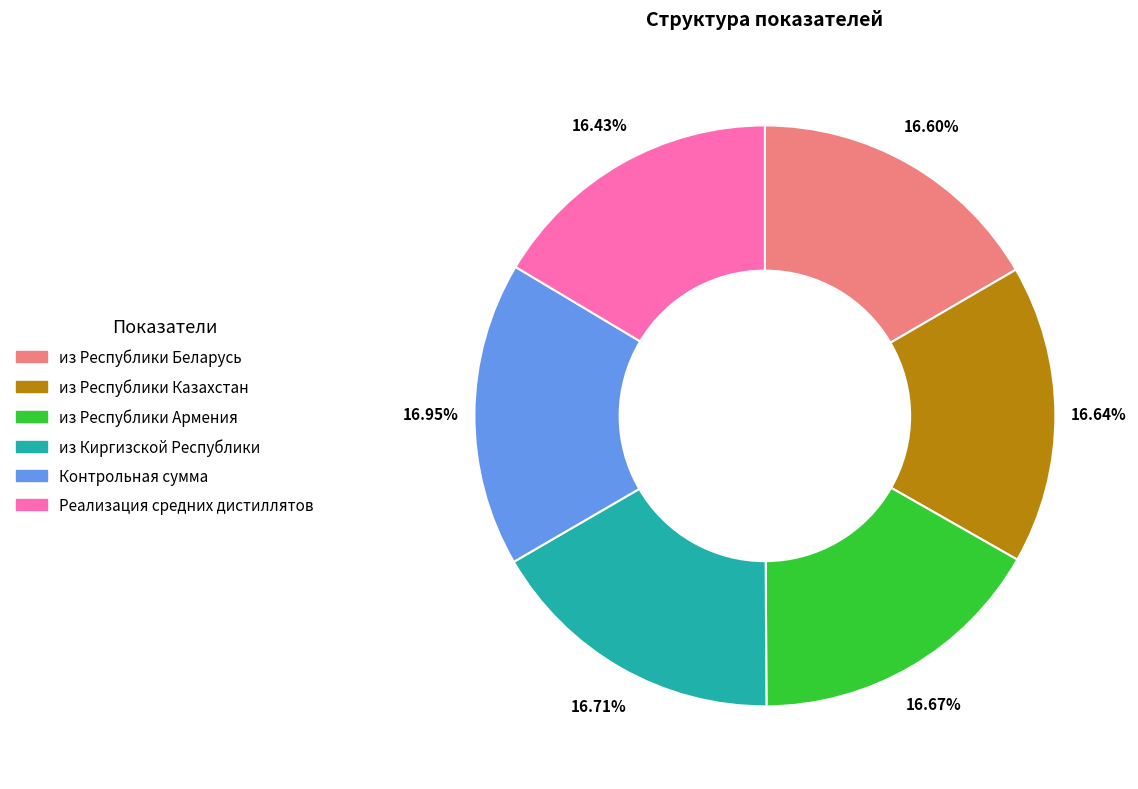

Approximately how many times larger is the value at из Республики Армения compared to из Киргизской Республики?

1.0